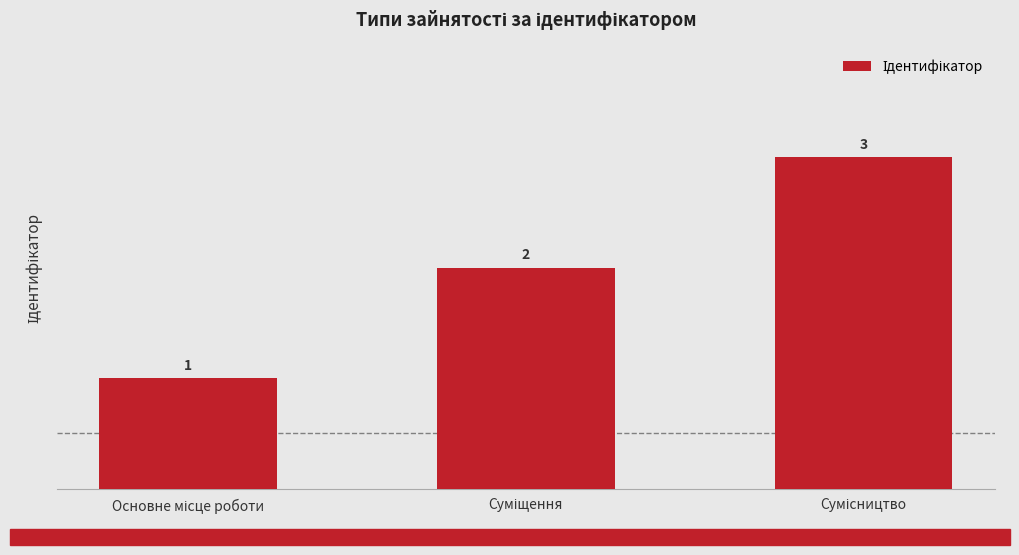

How many values are between 1 and 3?

3